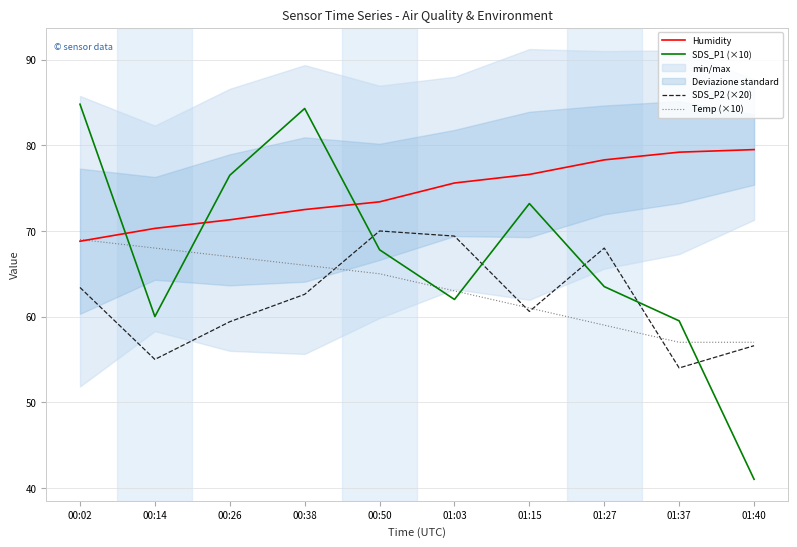

What is the maximum value shown in the chart?

84.8